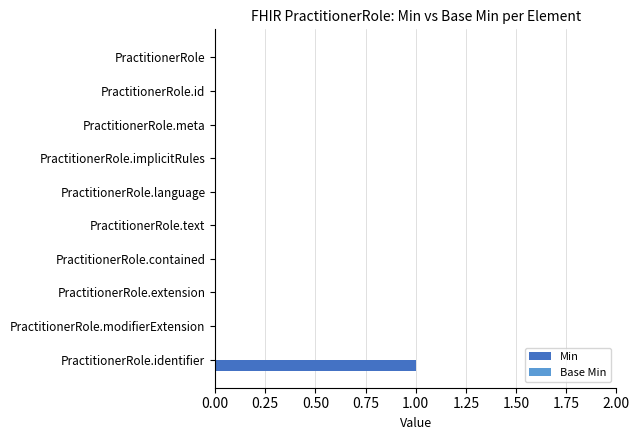

Between PractitionerRole.meta and PractitionerRole.identifier, which is larger?

PractitionerRole.identifier